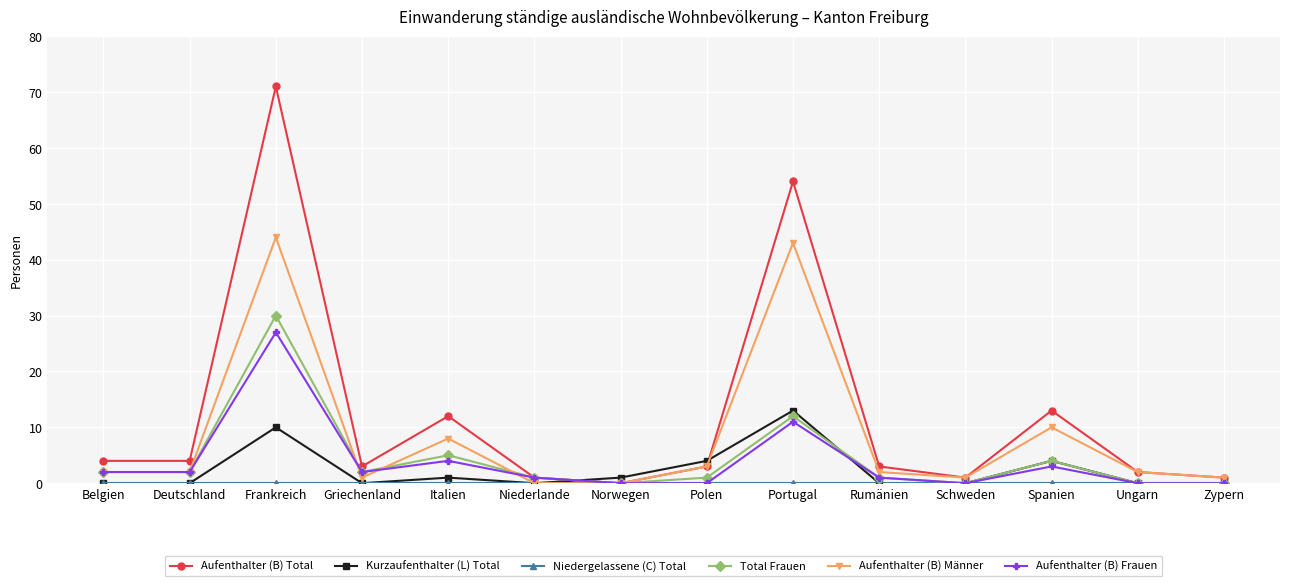

Is it true that Aufenthalter (B) Männer equals 57 at Portugal?

False